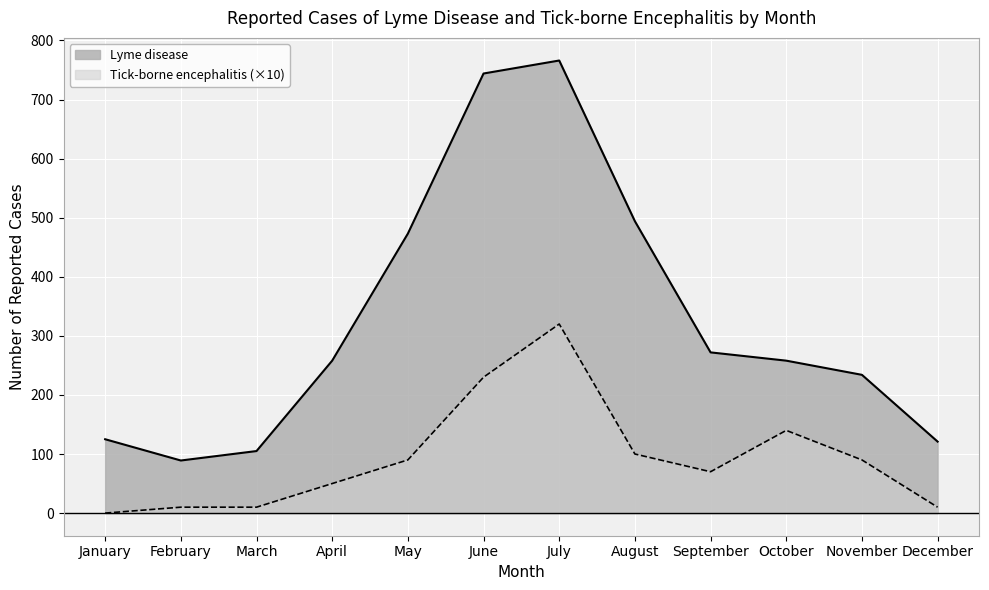

Reading right to left, extract all data points from this chart.

Lyme disease: 121	234	258	272	494	766	744	473	258	105	89	125
Tick-borne encephalitis: 10	90	140	70	100	320	230	90	50	10	10	0